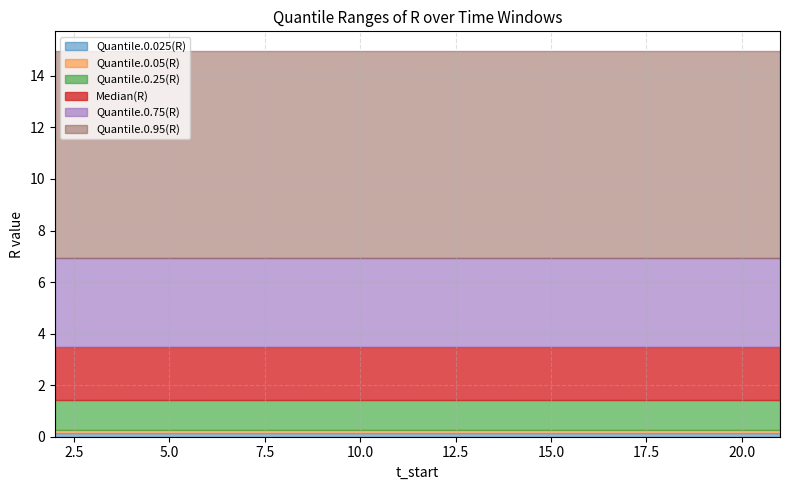

The Median(R) series shows 3.5 at 15. True or false?

True